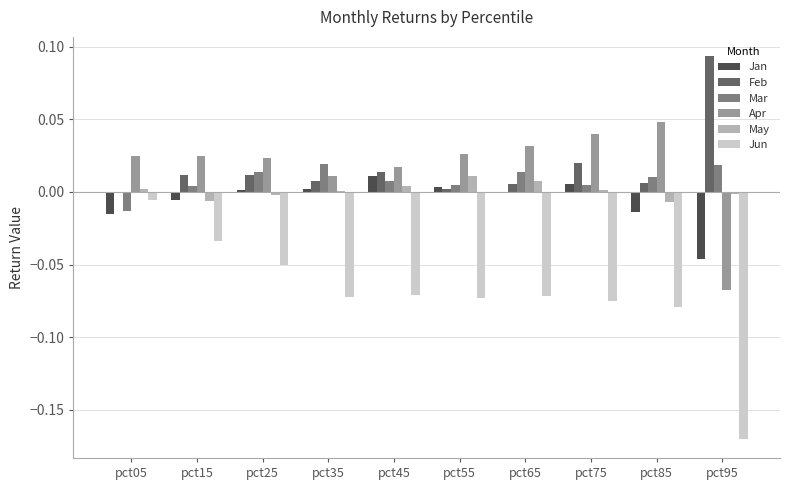

The Apr series shows 0.0 at pct85. True or false?

True